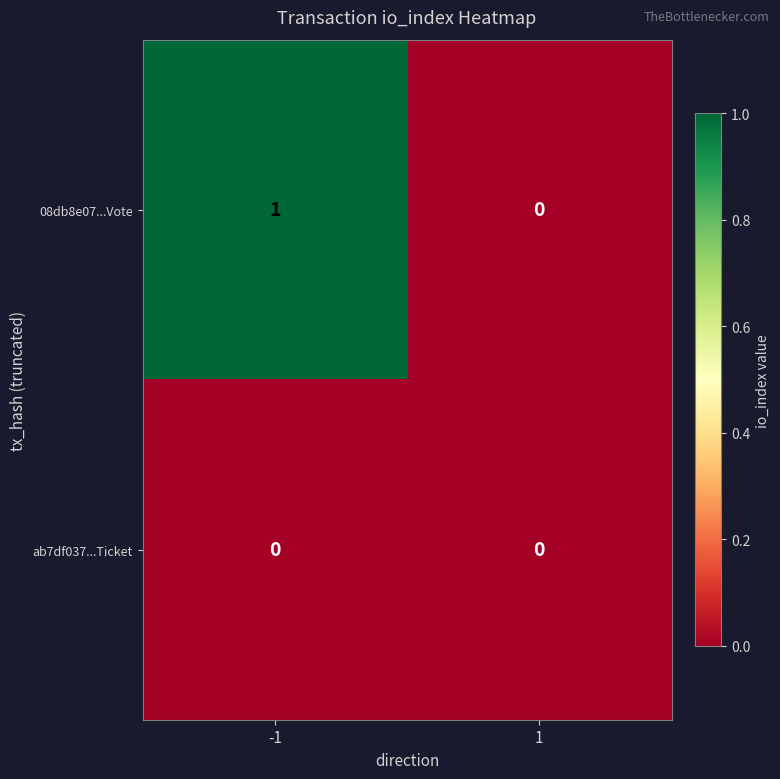

What is the spread (max minus min) of values at -1?

1